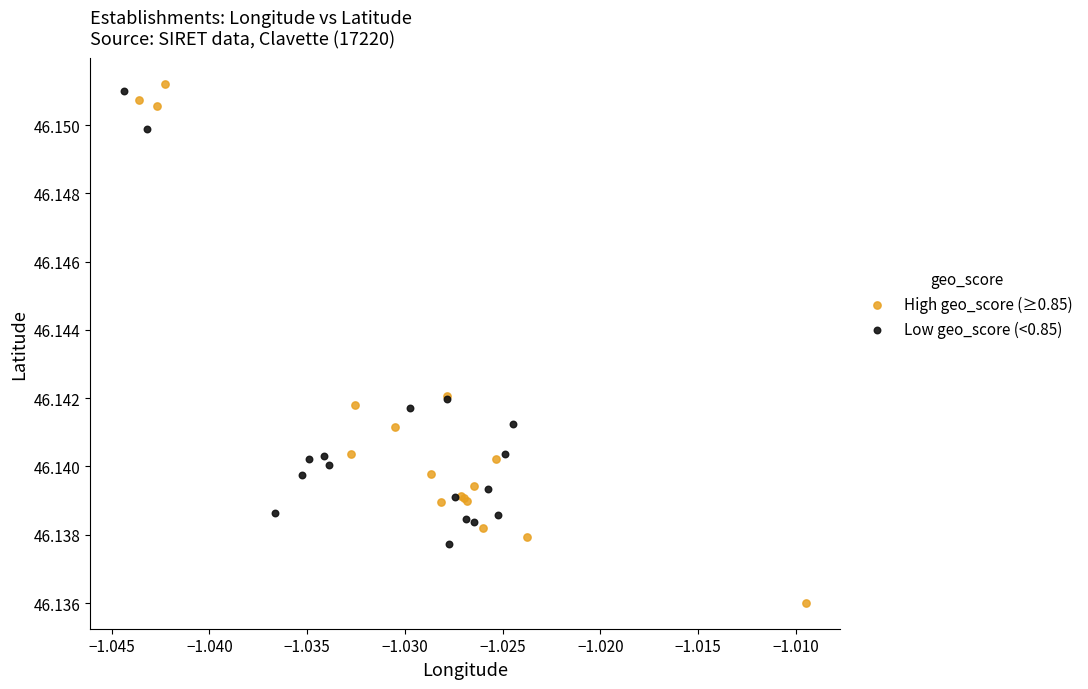

Which series contains the lowest Y value?

High geo_score (≥0.85)